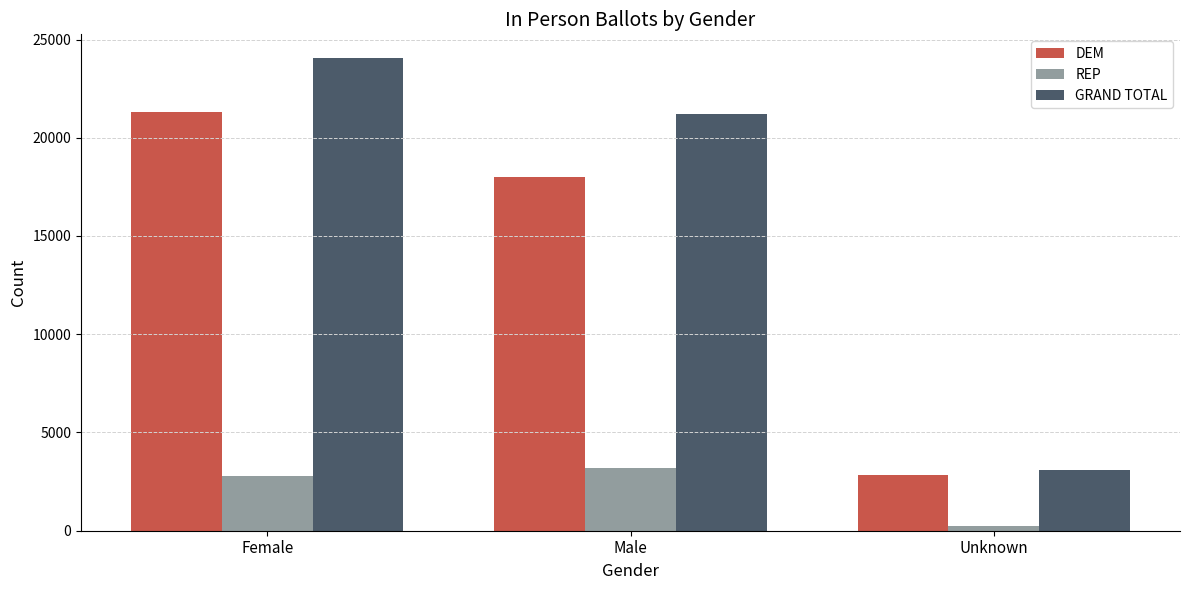

Are the bars grouped side by side (vs. stacked)?

Yes